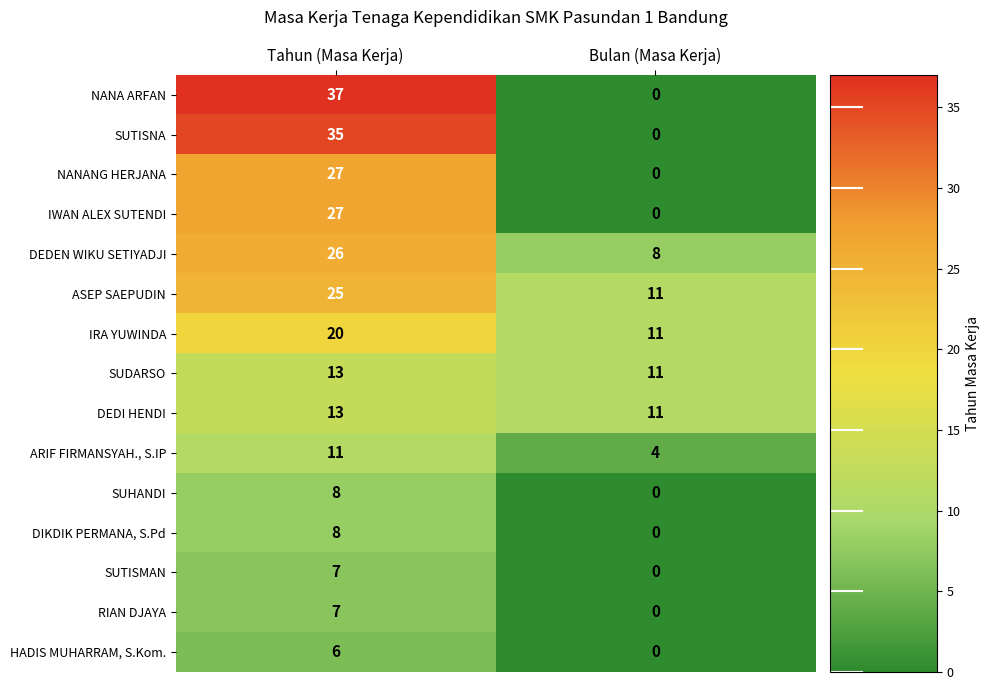

What value does the DEDI HENDI series have at Bulan (Masa Kerja)?

11